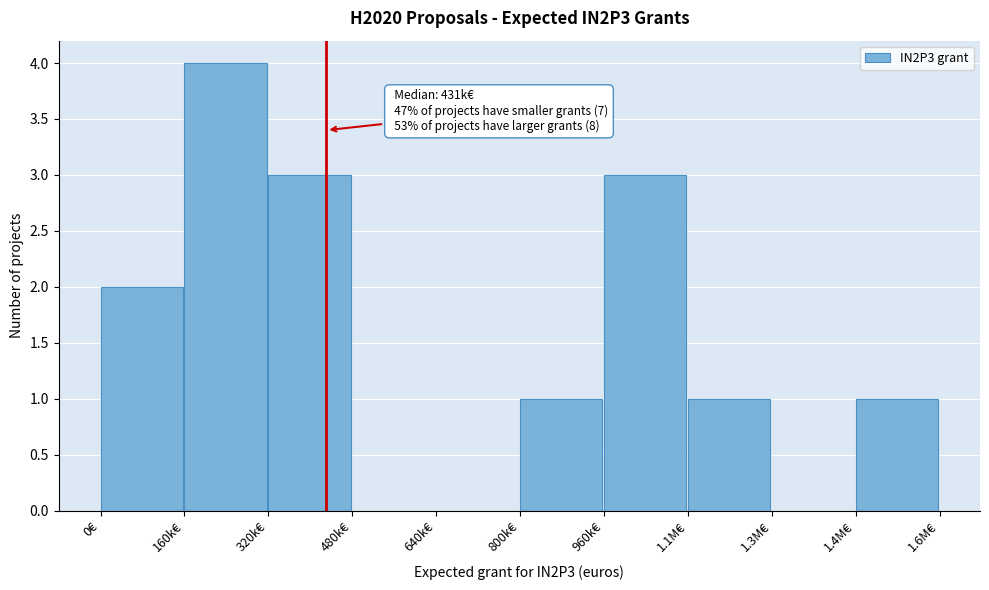

Reading right to left, list all the values displayed in this chart.

1.4M€=1	1.3M€=0	1.1M€=1	960k€=3	800k€=1	640k€=0	480k€=0	320k€=3	160k€=4	0€=2